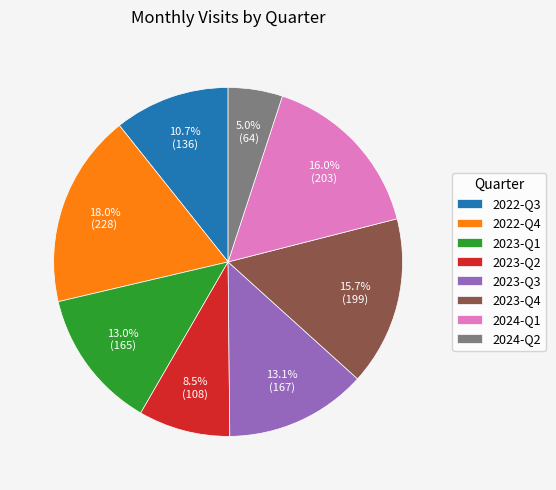

What is the ratio of the value at 2023-Q4 to the value at 2022-Q3?

1.5